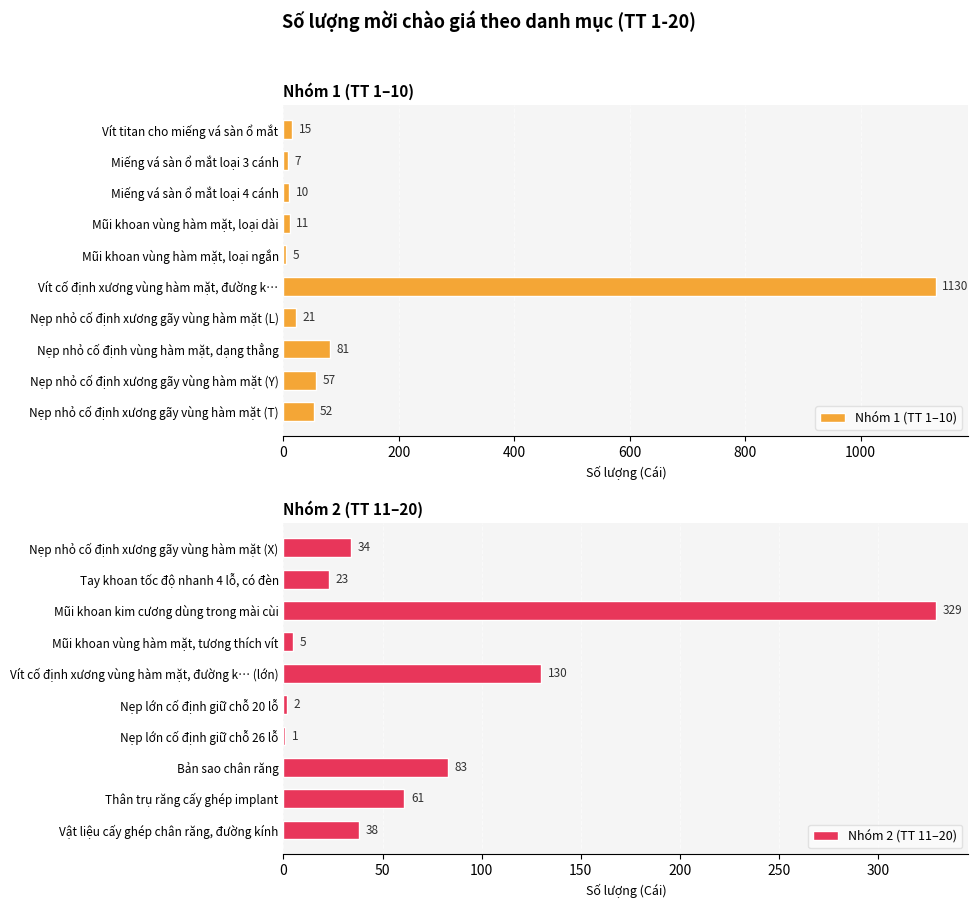

What is the difference between the maximum and minimum values in the Nhóm 1 (TT 1–10) series?

1125